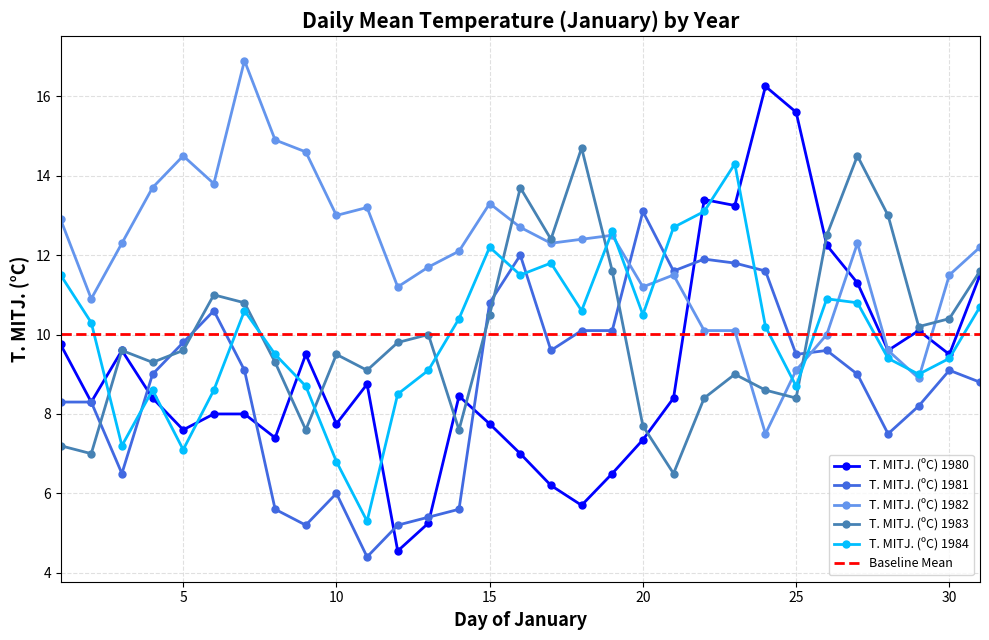

True or false: T. MITJ. (ºC) 1982 has a value of 18.4 at 3.

False